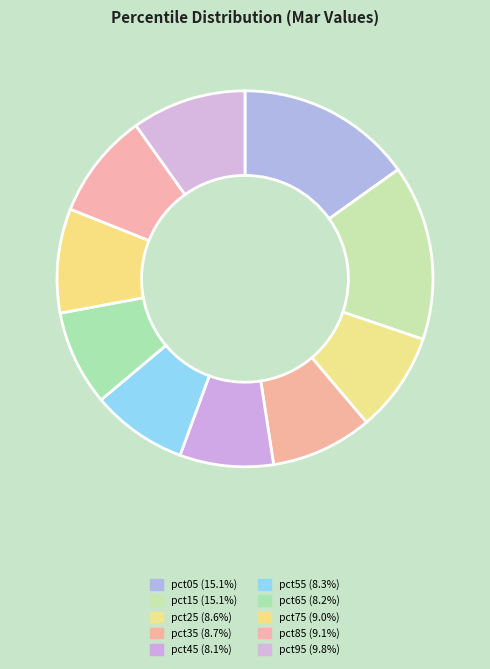

Is it true that pct35 is 9% of the pie?

True